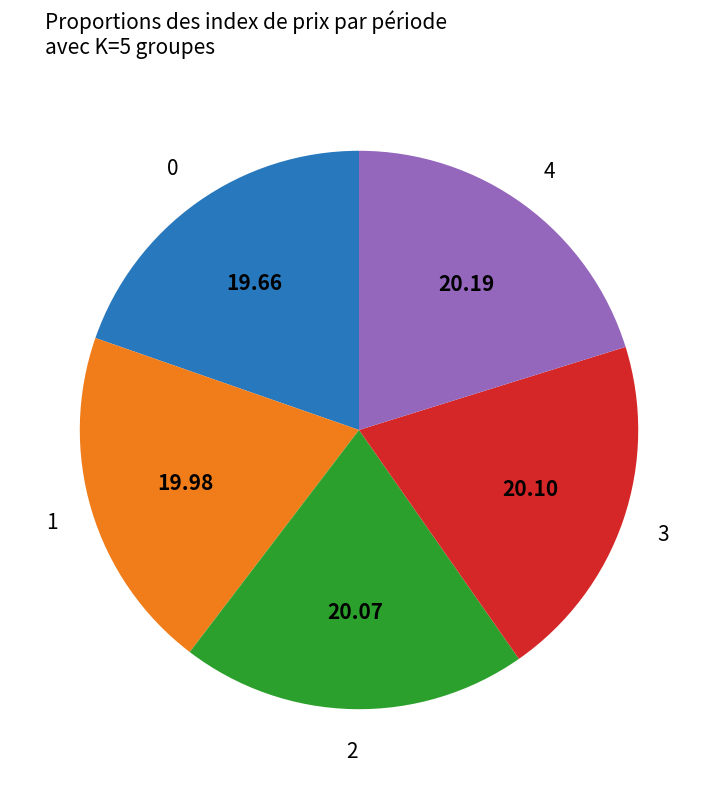

Is there any slice that represents more than half of the pie?

No